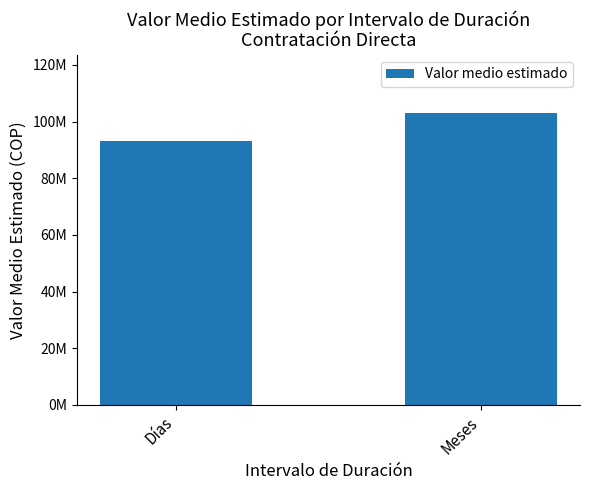

At which label is the value closest to 97951512?

Días